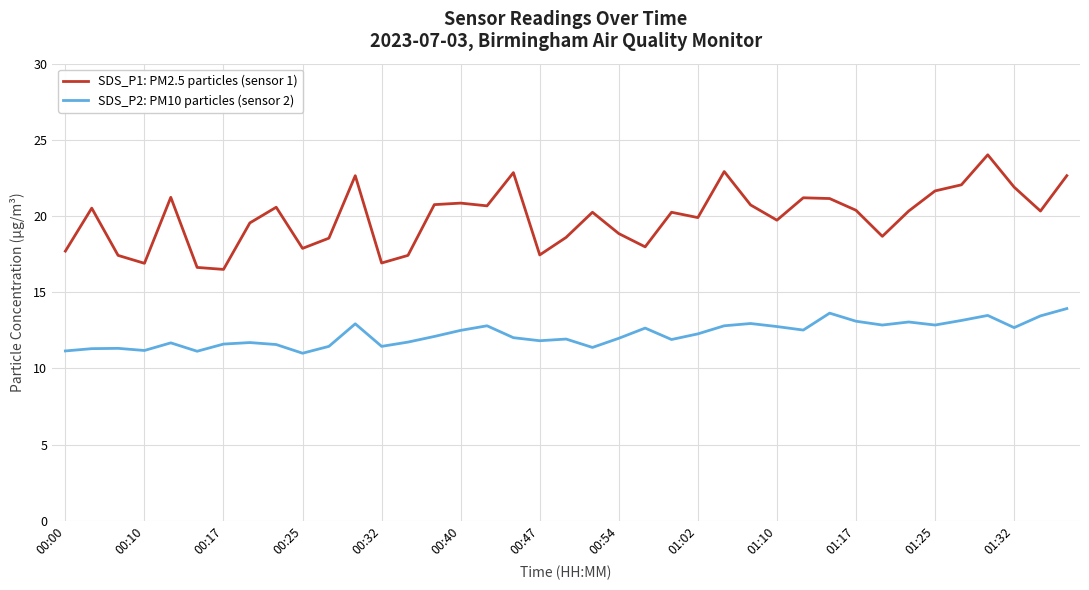

True or false: SDS_P1: PM2.5 particles (sensor 1) and SDS_P2: PM10 particles (sensor 2) cross at least once.

False